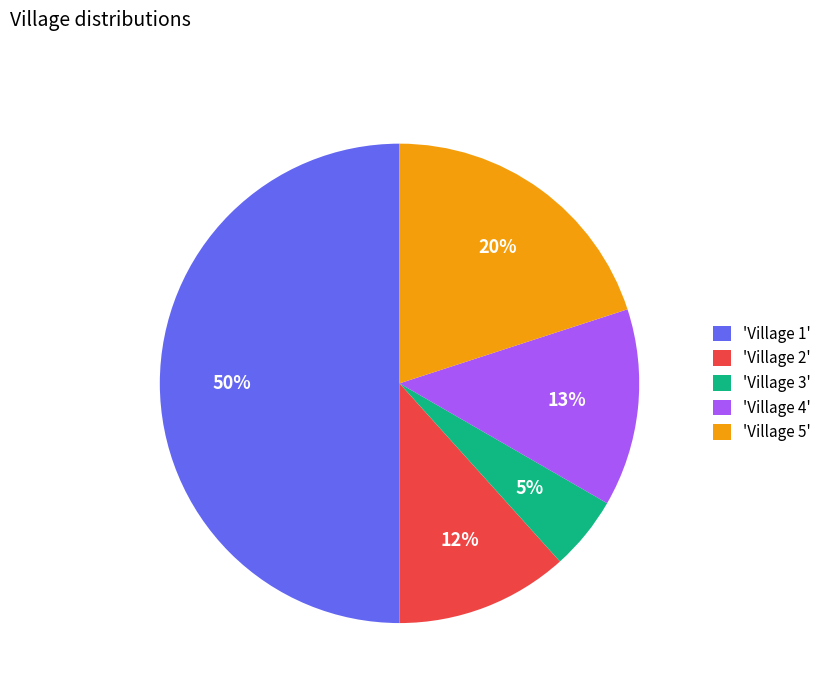

What percentage is the 'Village 5' slice, to the nearest percent?

20%